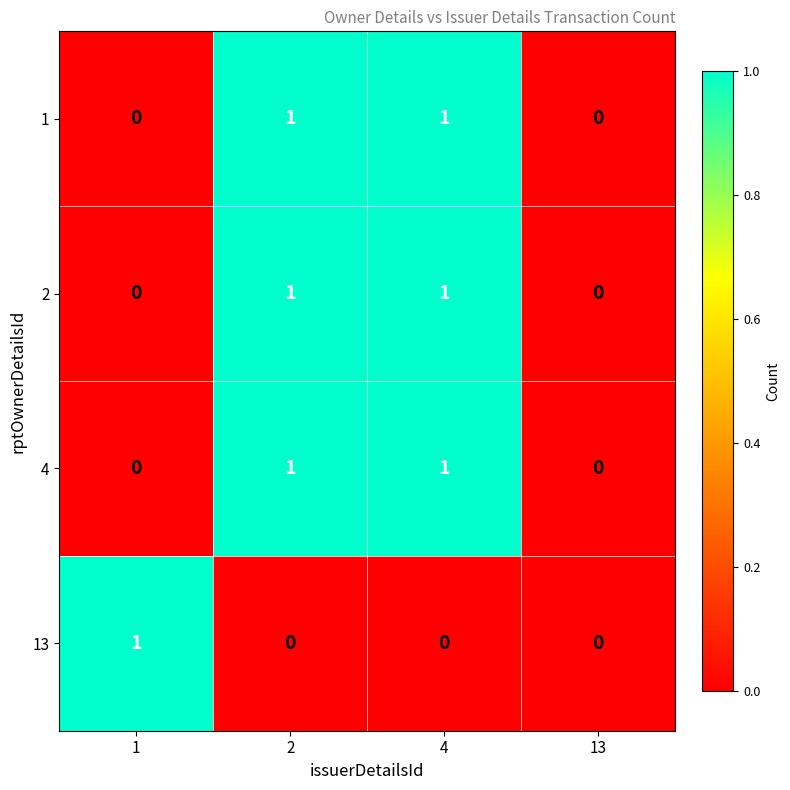

The 2 series shows 1 at 4. True or false?

True